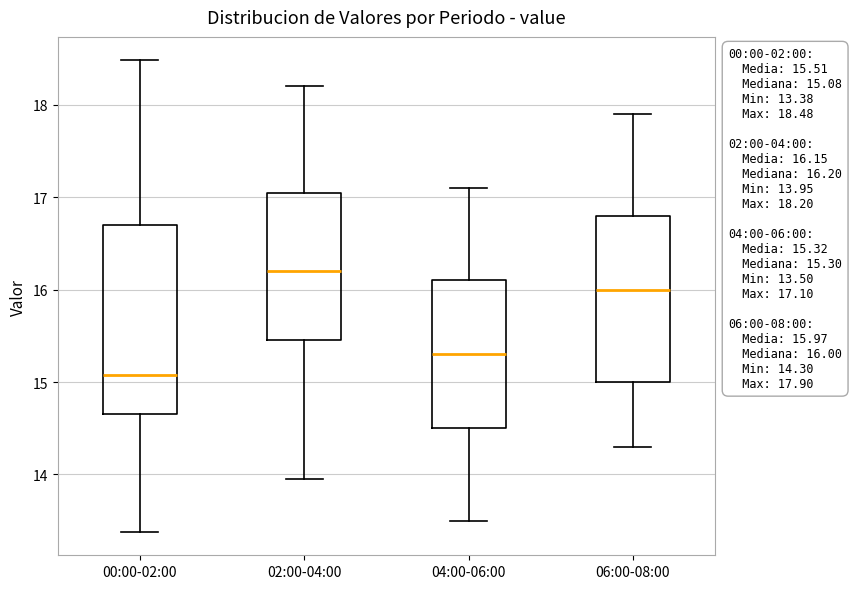

Which box is the tallest, from its lower edge to its upper edge?

00:00-02:00